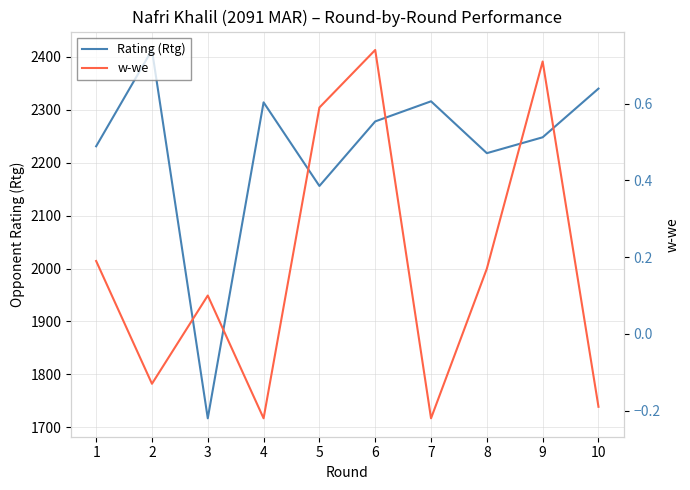

Reading left to right, transcribe all the data shown in this chart.

Rating (Rtg): 1=2231.0	2=2413.0	3=1717.0	4=2314.0	5=2156.0	6=2278.0	7=2316.0	8=2218.0	9=2248.0	10=2340.0
w-we: 1=0.2	2=-0.1	3=0.1	4=-0.2	5=0.6	6=0.7	7=-0.2	8=0.2	9=0.7	10=-0.2